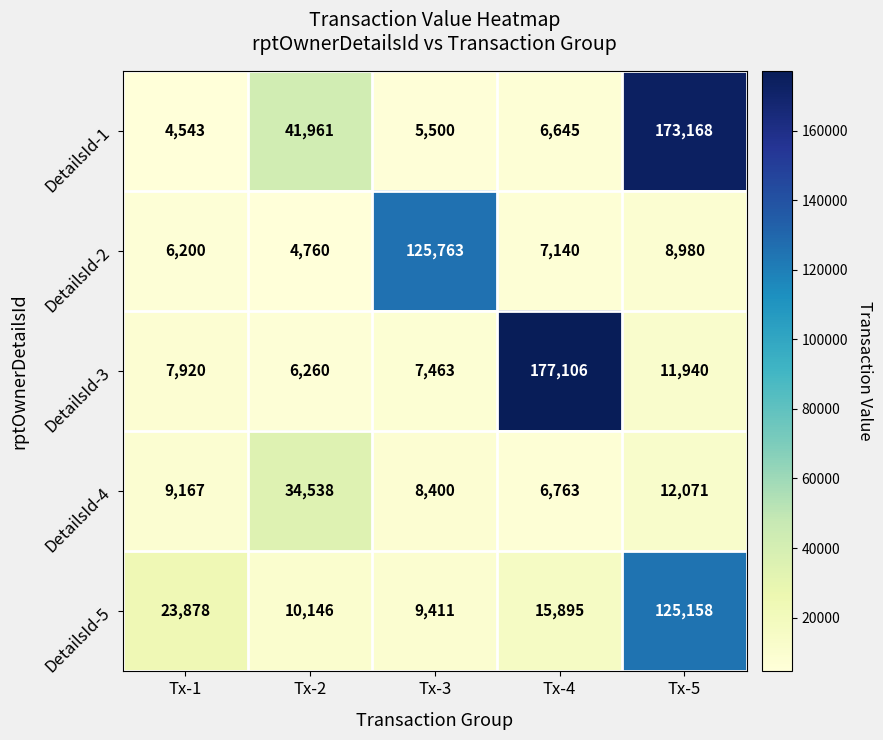

At Tx-2, list the series in order from smallest to largest.

DetailsId-2, DetailsId-3, DetailsId-5, DetailsId-4, DetailsId-1